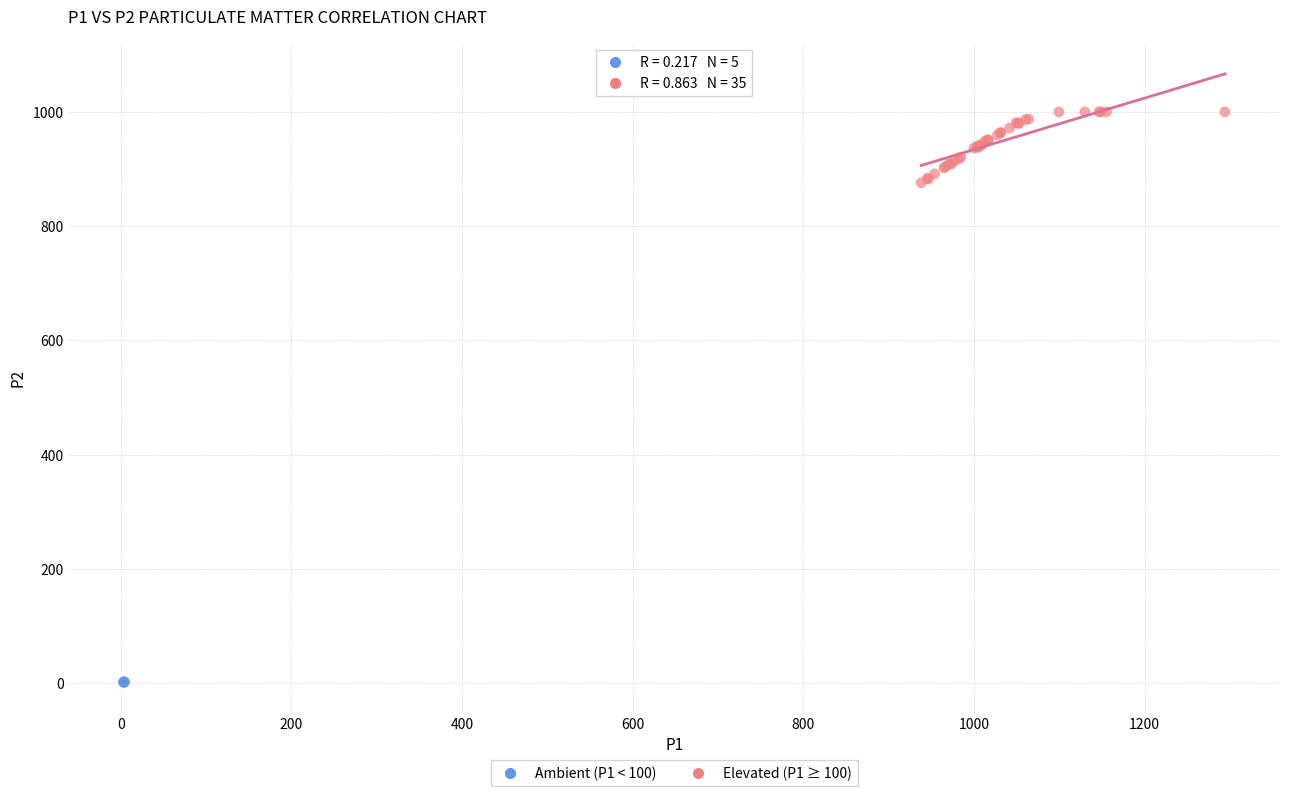

Which series reaches the minimum Y coordinate?

Ambient (P1 < 100)